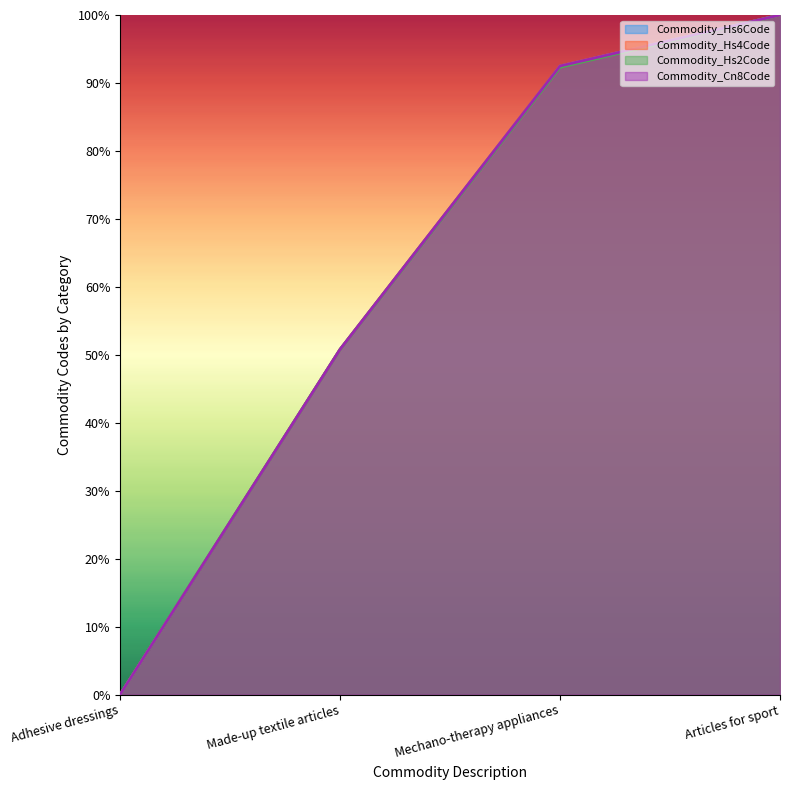

Reading left to right, list all the values displayed in this chart.

Commodity_Hs6Code: 0.0	0.5	0.9	1.0
Commodity_Hs4Code: 0.0	0.5	0.9	1.0
Commodity_Hs2Code: 0.0	0.5	0.9	1.0
Commodity_Cn8Code: 0.0	0.5	0.9	1.0